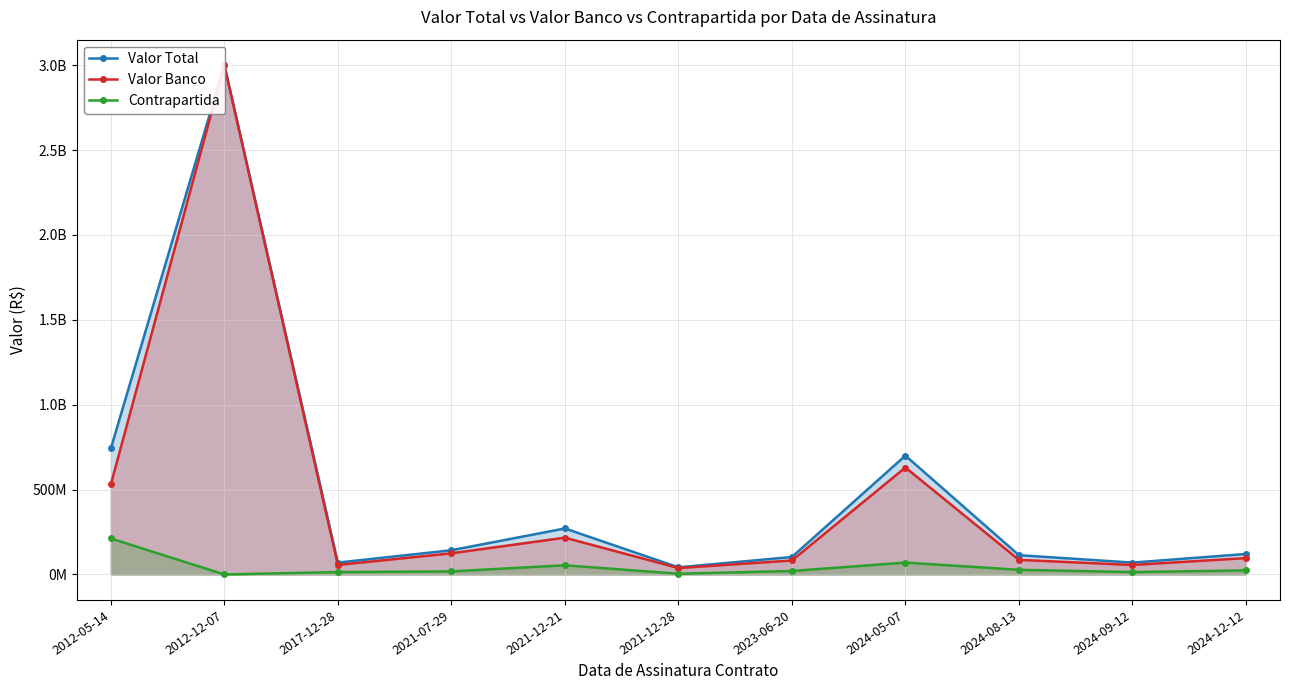

What is the label of the 6th point from the left?

2021-12-28